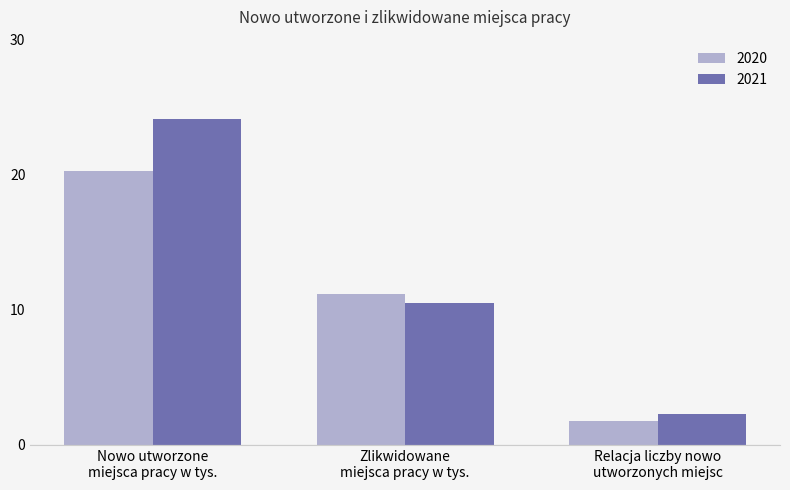

What is the difference between the maximum and second lowest values in the 2020 series?

9.1